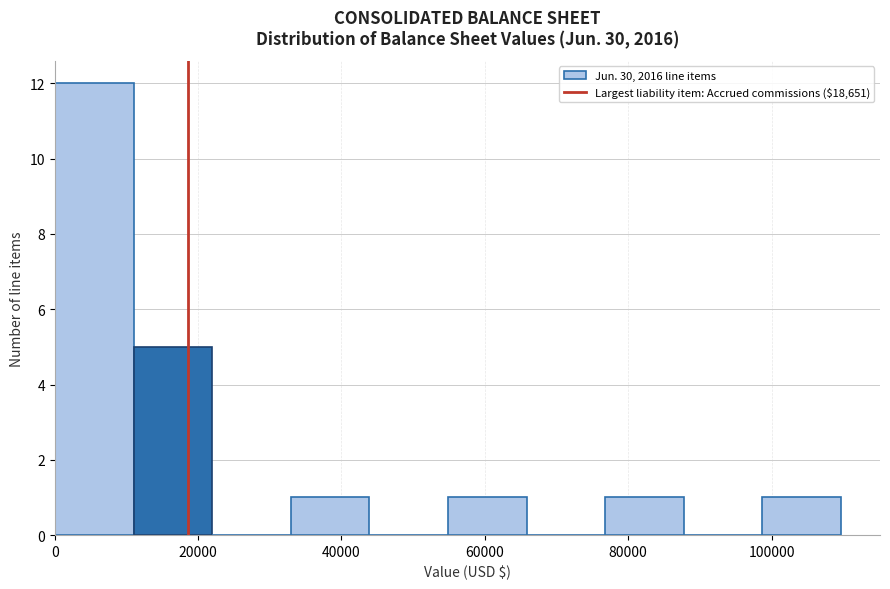

Which range on the x-axis has the tallest bar?

0 to 12000